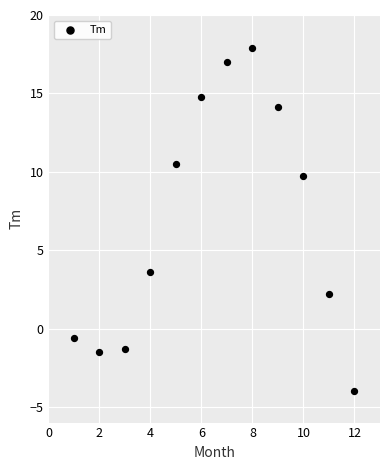

What Y value in the scatter plot is closest to 6?

3.6